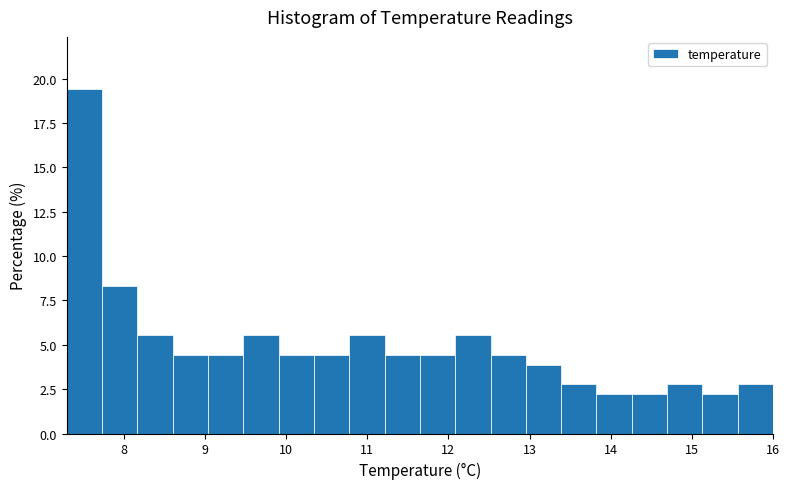

How tall is the bar that spans 10.3 to 10.8 on the x-axis? Neither the bar edges nor the heights are printed on the chart, so give them approximately, as read against the axes.

4.5